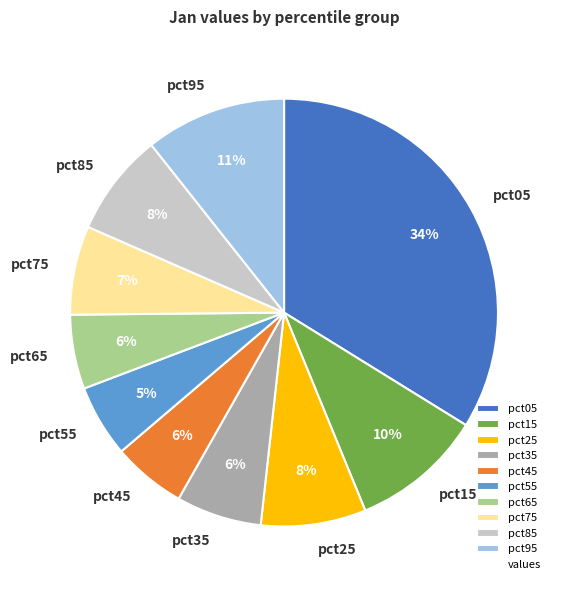

Which slice is the largest?

pct05